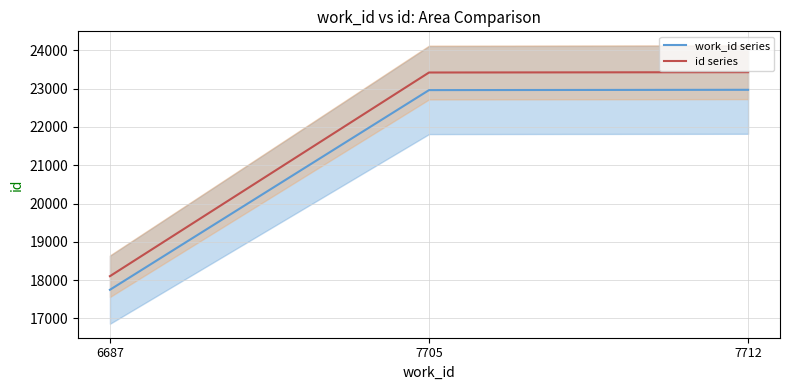

Reading left to right, transcribe all the data shown in this chart.

work_id series: 17749.0	22959.0	22967.0
id series: 18104.0	23418.2	23426.3